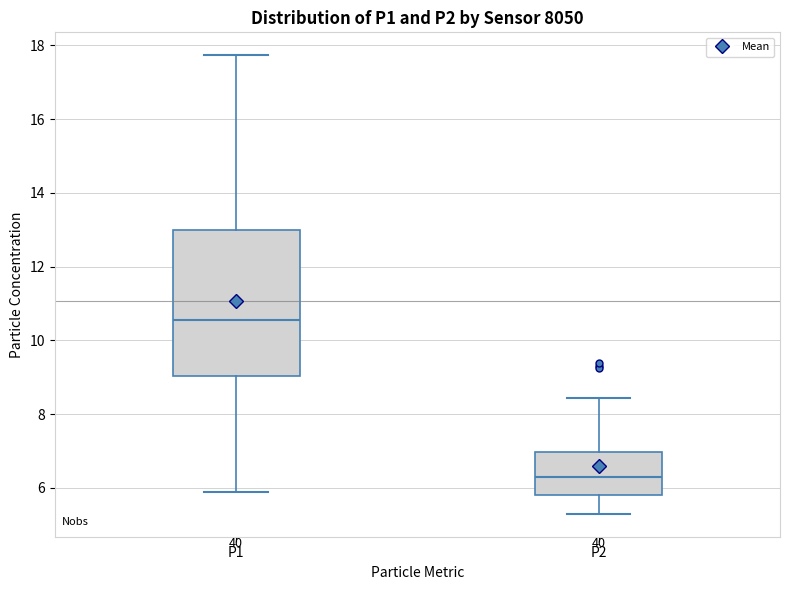

Reading left to right, transcribe this box plot: for each box, give where its median line is, the range the box spans, and where its two whiskers end, as read against the y-axis. The values are not printed on the chart, so give them approximately, as read against the axis.

P1: median 10.6, box 9.0 to 13.0, whiskers 5.8 to 17.8
P2: median 6.2, box 5.8 to 7.0, whiskers 5.4 to 8.4